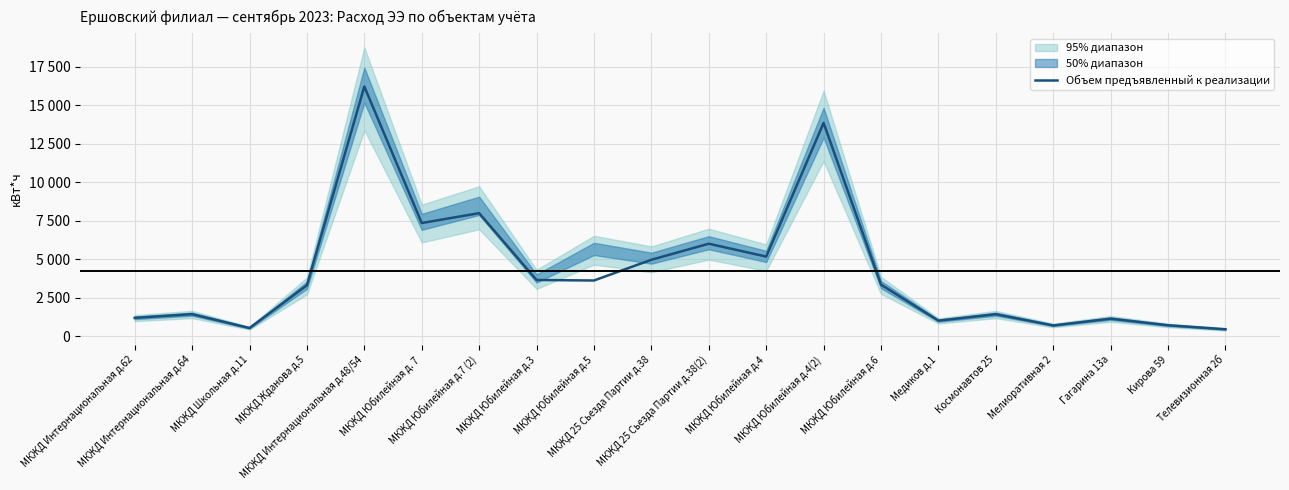

The value at МКЖД Интернациональная д.62 is 789. True or false?

False